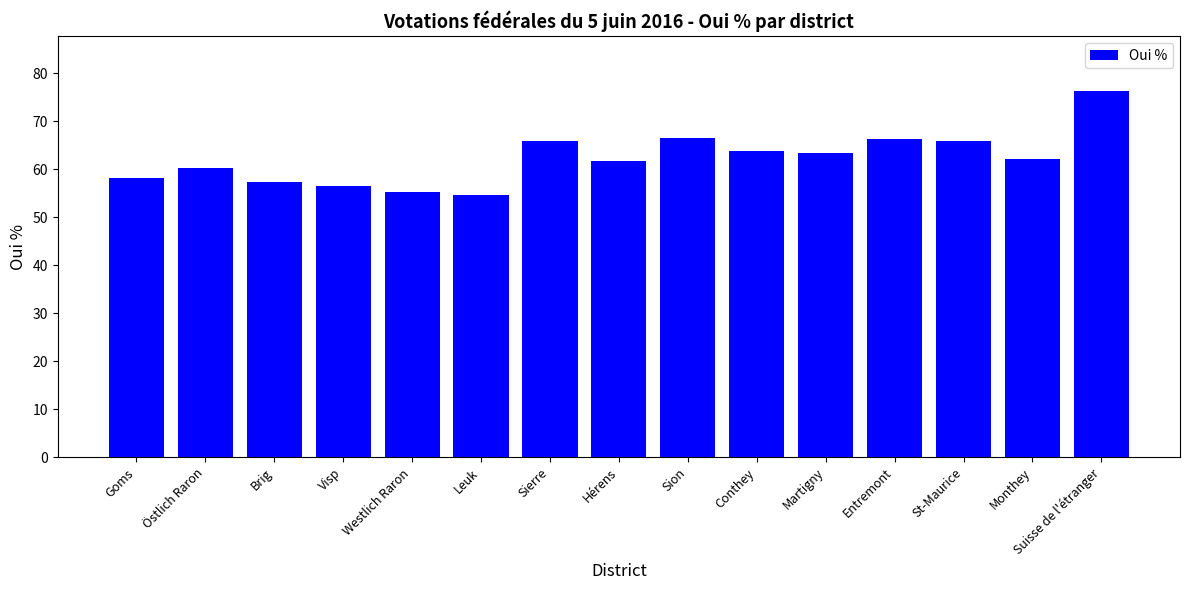

Between Entremont and Conthey, which is larger?

Entremont